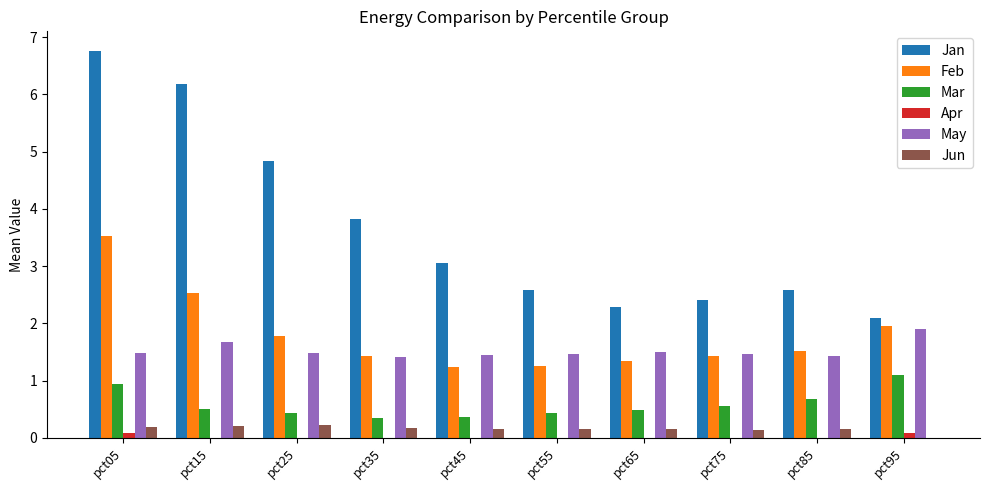

What value does the Feb series have at pct85?

1.5